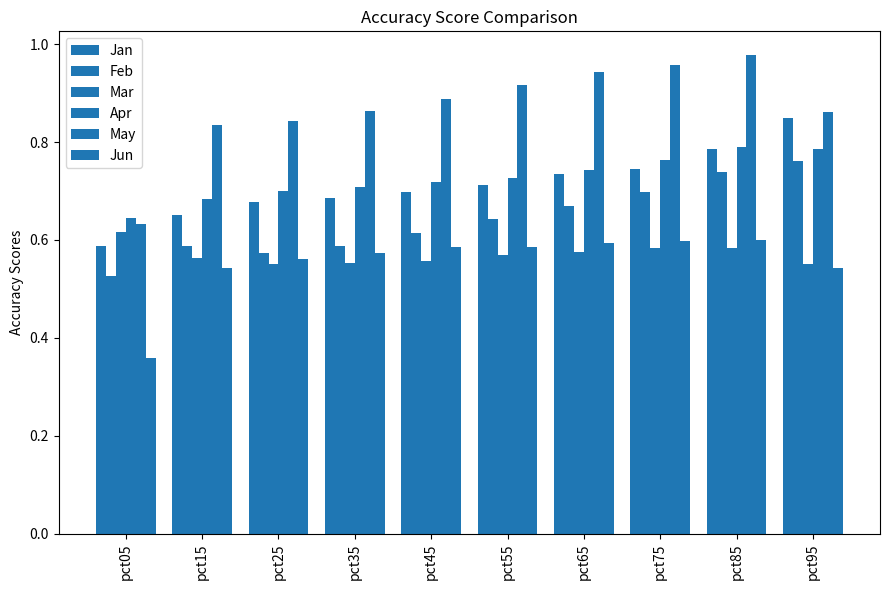

Are the bars grouped side by side (vs. stacked)?

Yes